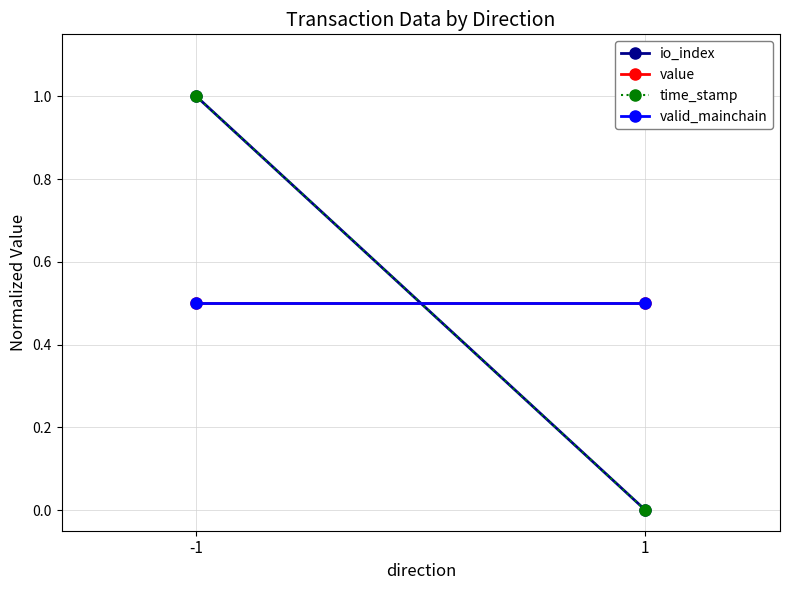

Is the value of valid_mainchain at 1 greater than the value of io_index at 1?

Yes